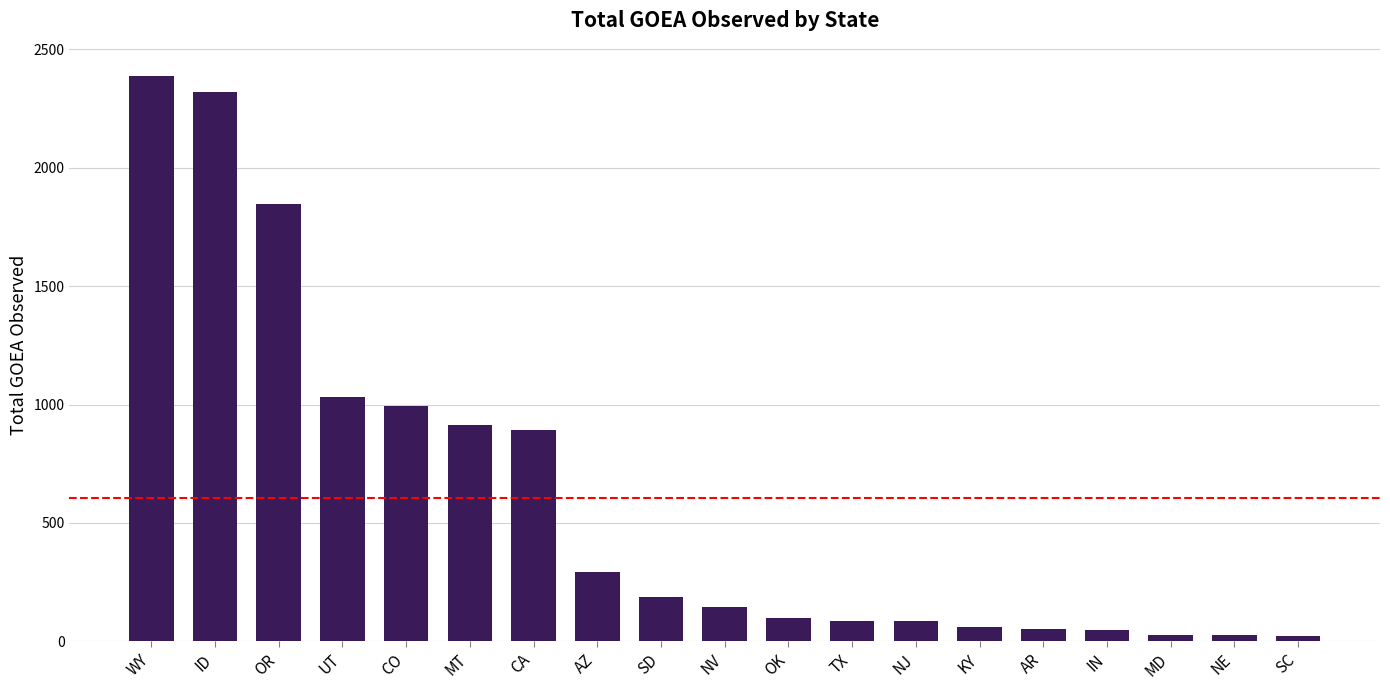

Approximately how many times larger is the value at OK compared to IN?

2.2